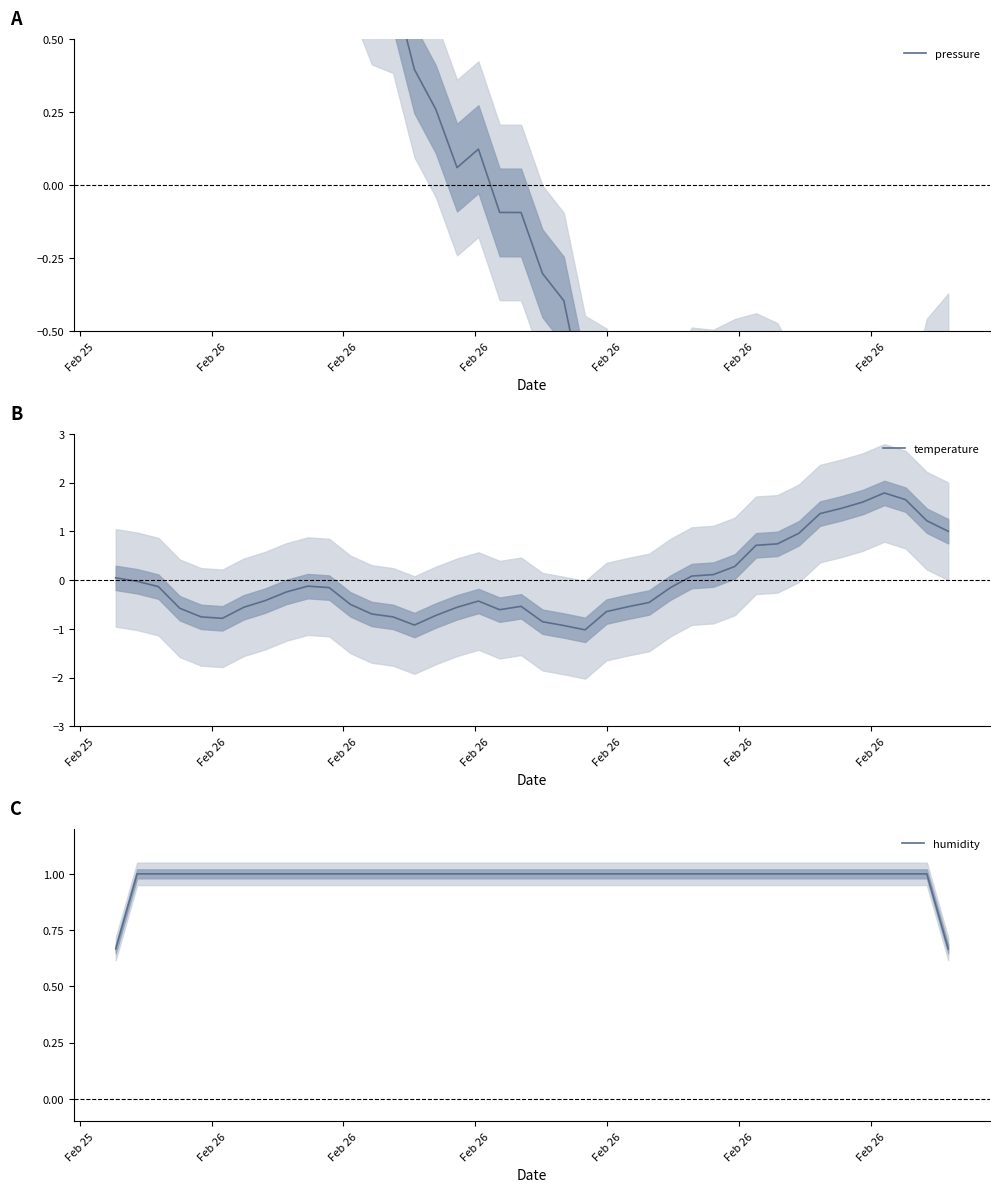

Which series has the widest spread of values?

temperature